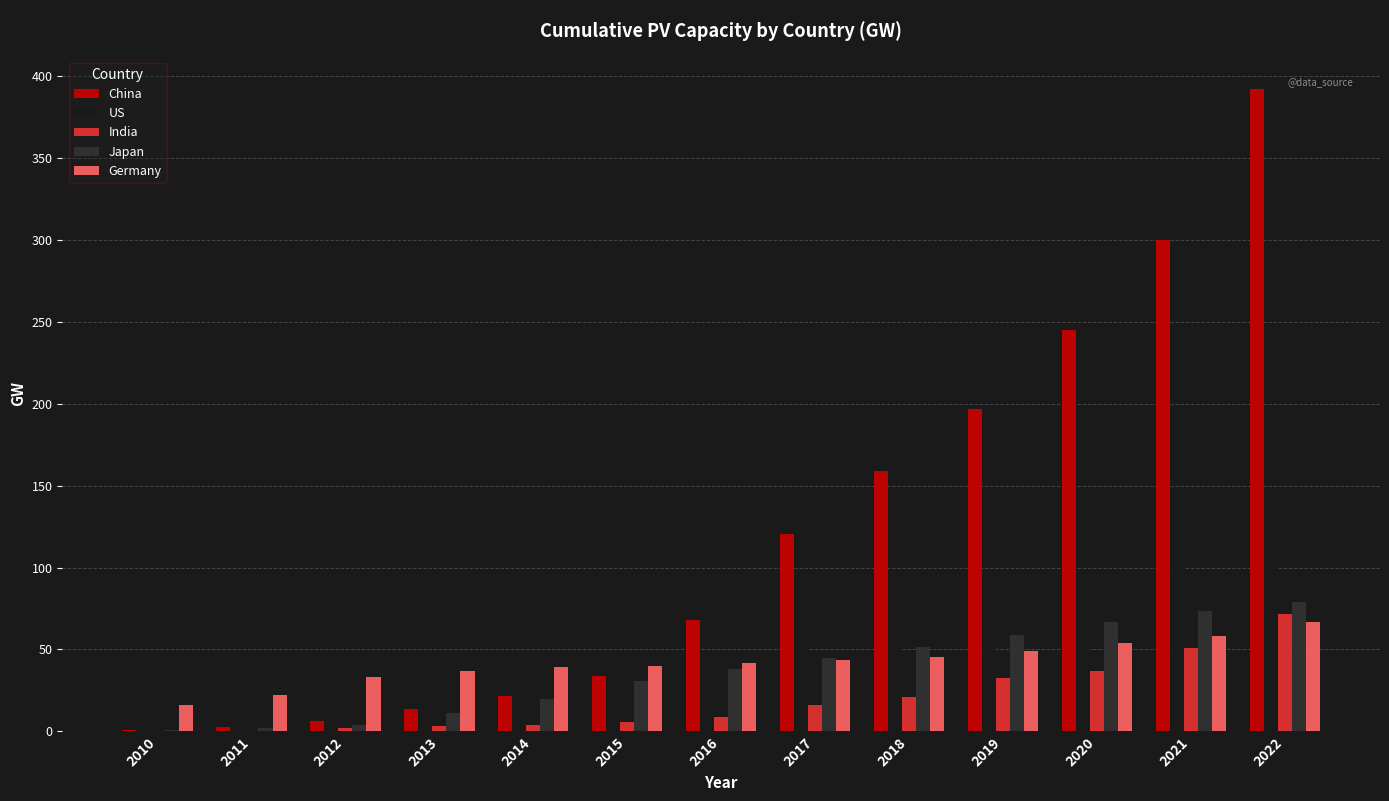

Which series has the largest range (max minus min)?

China